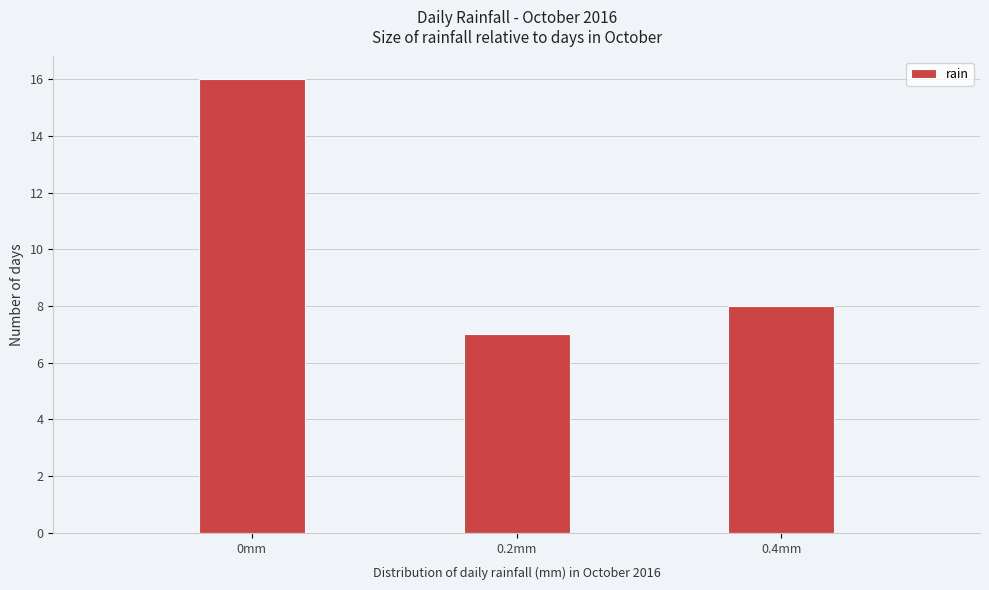

Reading right to left, list all the values displayed in this chart.

0.4mm=8	0.2mm=7	0mm=16